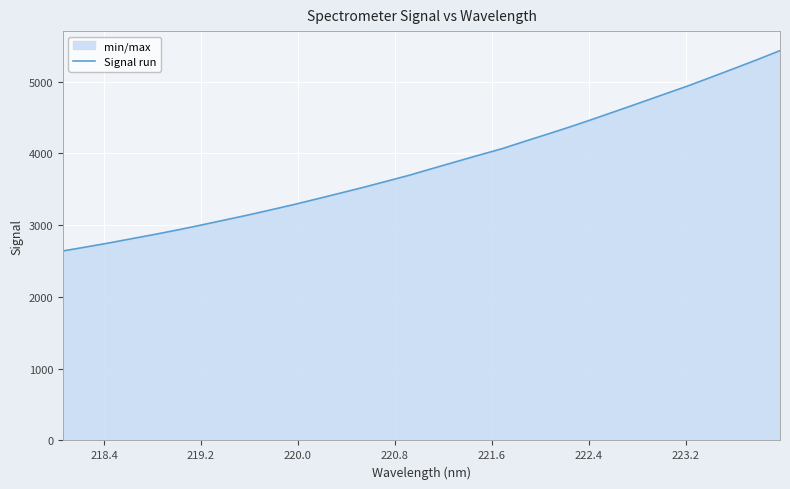

What is the difference between the maximum and minimum values?

2792.5